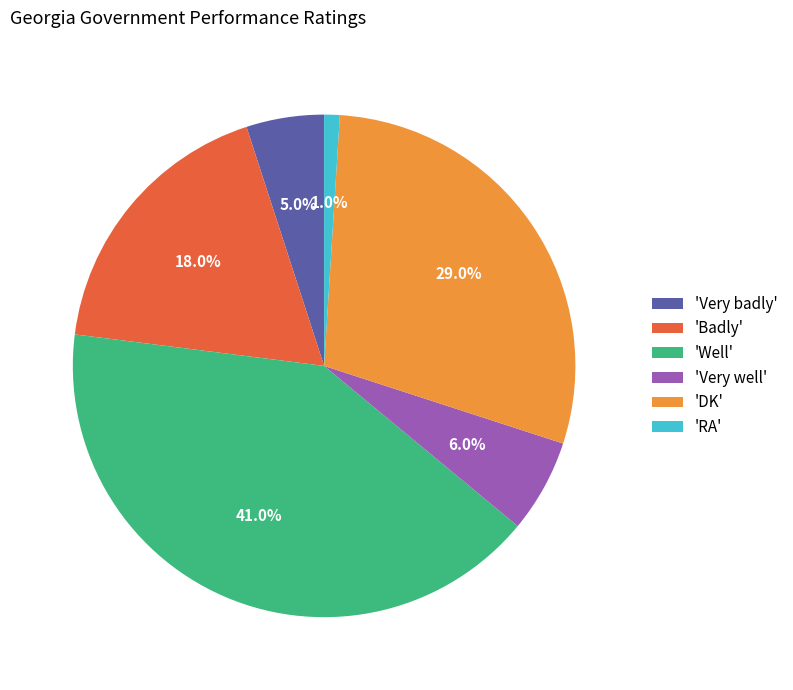

How much of the chart is everything except 'Badly'?

82.0%